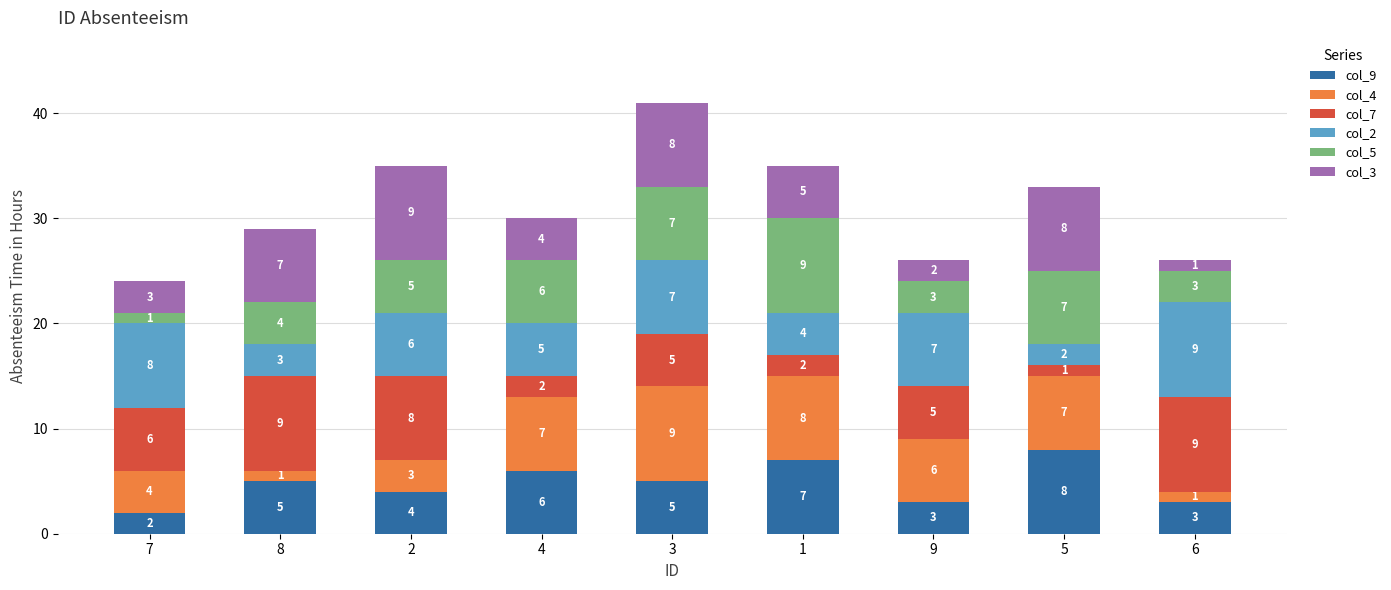

How many bars are there in total?

9